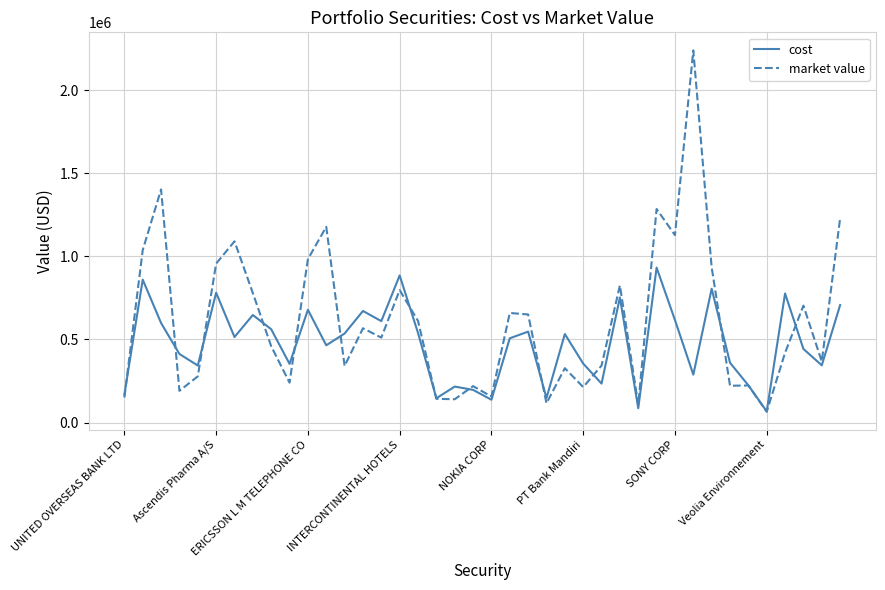

What is the lowest value of the cost series?

66891.1